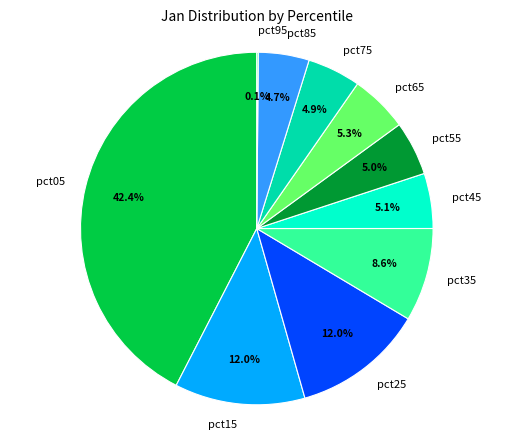

Is there any slice that represents more than half of the pie?

No